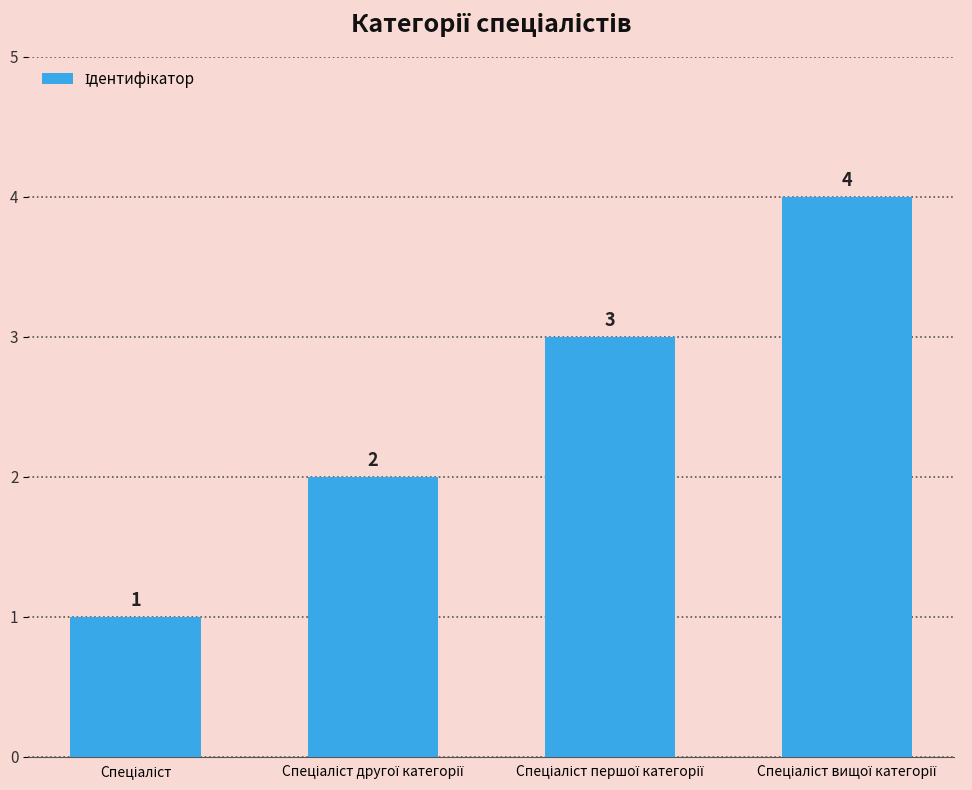

What is the smallest value displayed?

1